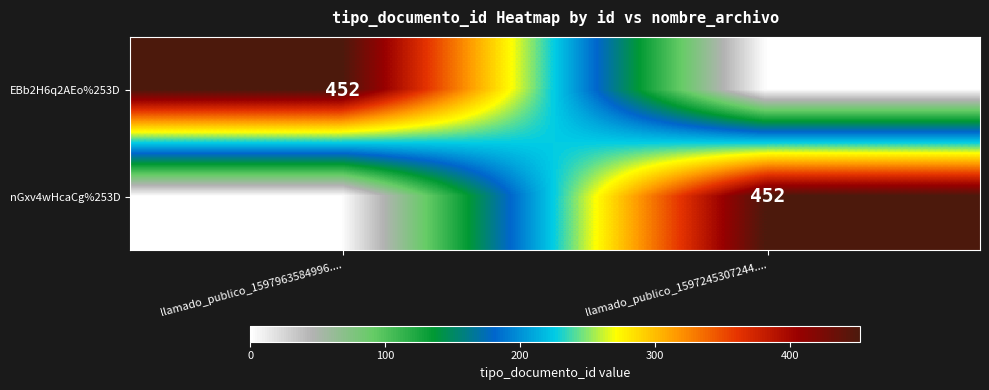

True or false: nGxv4wHcaCg%253D has a value of 709 at llamado_publico_1597245307244.....

False